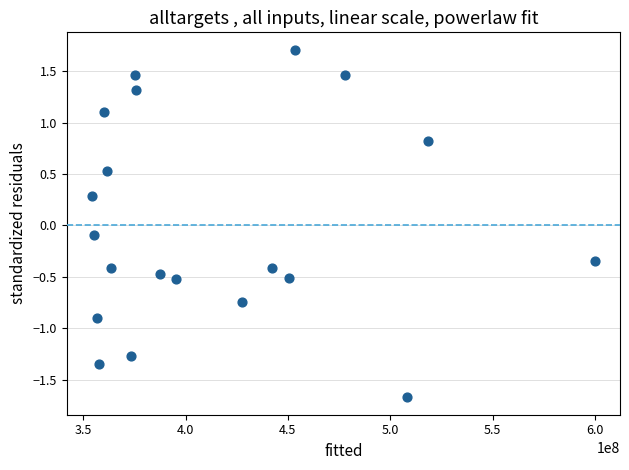

What is the range of Y values (max minus min)?

3.4